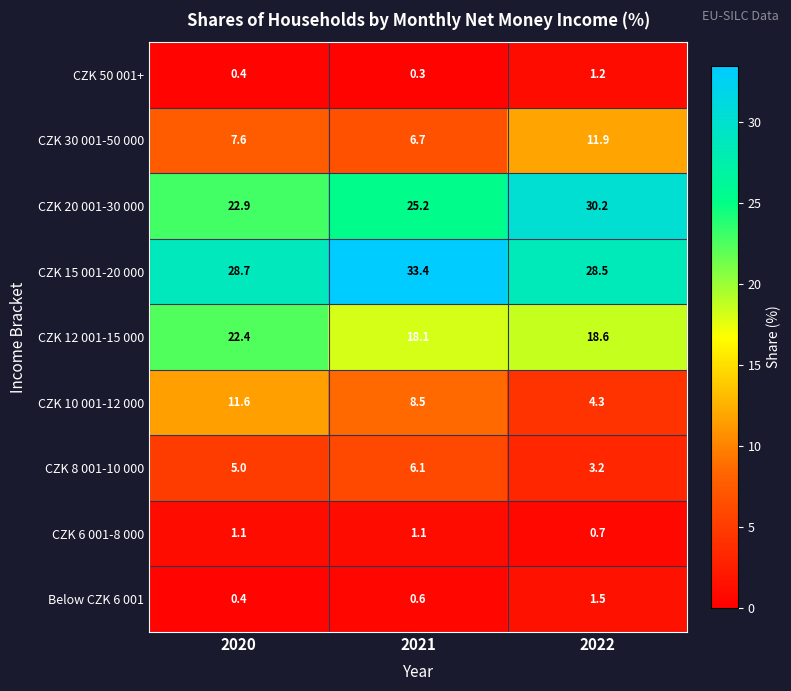

Reading right to left, what are all the values shown in this chart?

CZK 50 001+: 2022=1.2	2021=0.3	2020=0.4
CZK 30 001-50 000: 2022=11.9	2021=6.7	2020=7.6
CZK 20 001-30 000: 2022=30.2	2021=25.2	2020=22.9
CZK 15 001-20 000: 2022=28.5	2021=33.4	2020=28.7
CZK 12 001-15 000: 2022=18.6	2021=18.1	2020=22.4
CZK 10 001-12 000: 2022=4.3	2021=8.5	2020=11.6
CZK 8 001-10 000: 2022=3.2	2021=6.1	2020=5.0
CZK 6 001-8 000: 2022=0.7	2021=1.1	2020=1.1
Below CZK 6 001: 2022=1.5	2021=0.6	2020=0.4